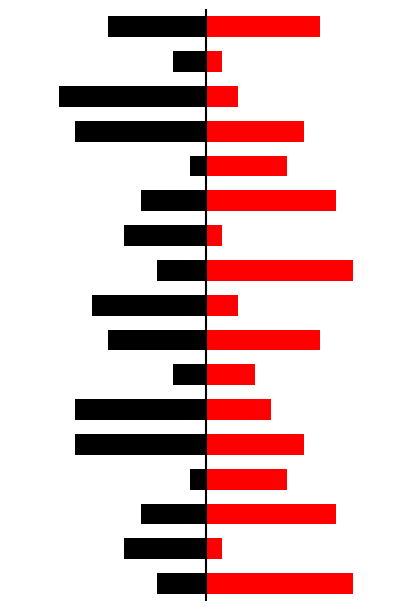

True or false: col_2 has a value of -6 at 16.

True